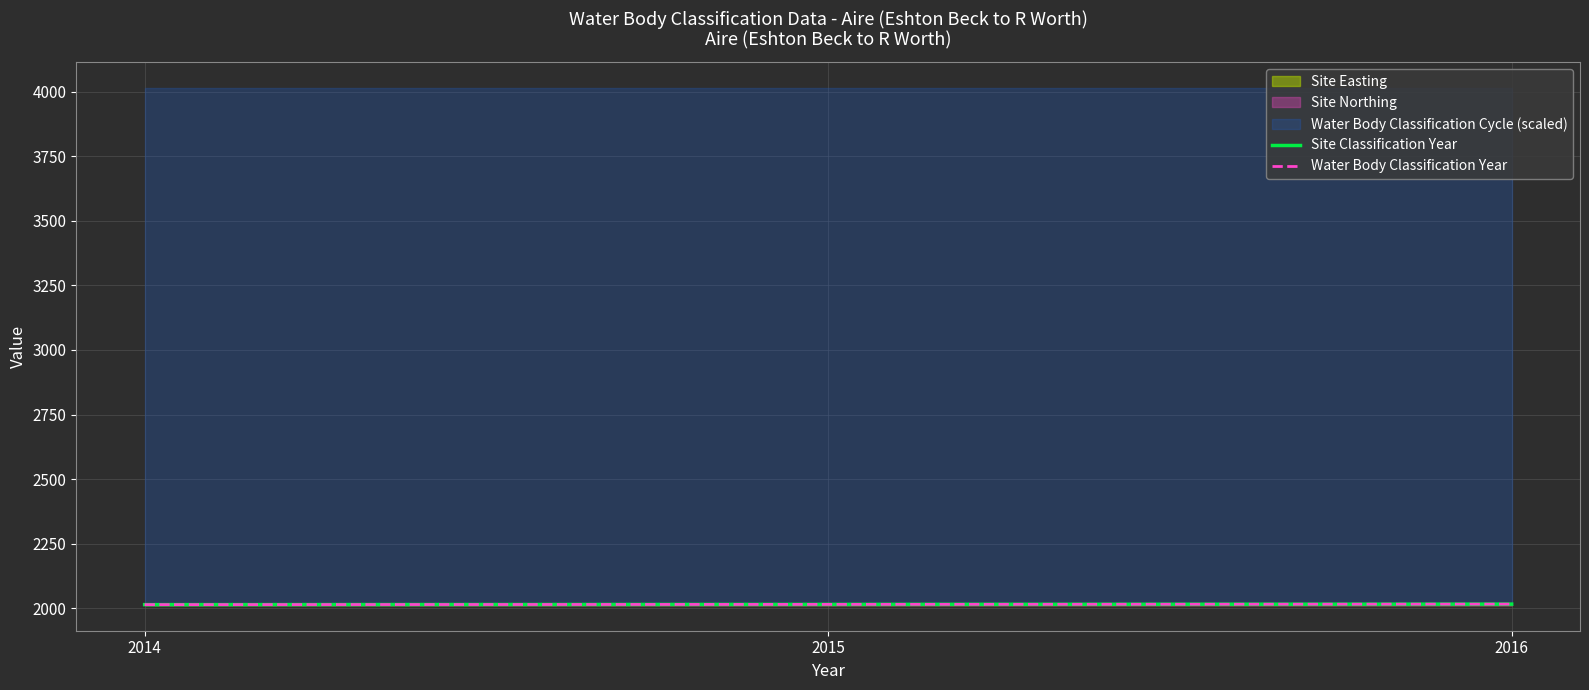

List the labels in order of Water Body Classification Year value, smallest first.

2014, 2015, 2016